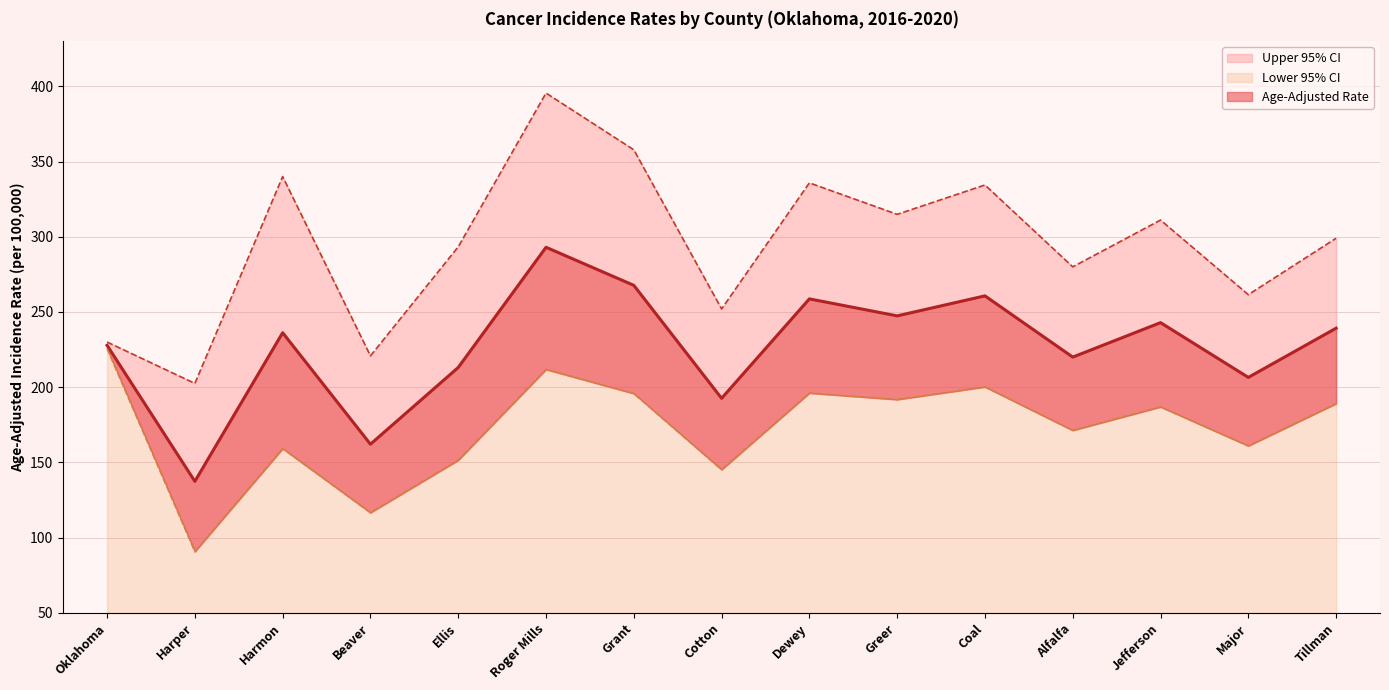

Reading left to right, what are all the values shown in this chart?

Age-Adjusted Rate: Oklahoma=227.8	Harper=137.4	Harmon=236.2	Beaver=162.1	Ellis=213.1	Roger Mills=293.0	Grant=267.7	Cotton=192.6	Dewey=258.7	Greer=247.4	Coal=260.7	Alfalfa=220.0	Jefferson=242.9	Major=206.5	Tillman=239.2
Lower 95% CI: Oklahoma=225.6	Harper=90.7	Harmon=159.2	Beaver=116.6	Ellis=151.5	Roger Mills=211.8	Grant=195.8	Cotton=145.2	Dewey=196.1	Greer=191.8	Coal=200.2	Alfalfa=171.3	Jefferson=186.9	Major=161.0	Tillman=189.1
Upper 95% CI: Oklahoma=230.0	Harper=202.5	Harmon=340.0	Beaver=220.8	Ellis=293.3	Roger Mills=395.5	Grant=357.8	Cotton=252.0	Dewey=335.8	Greer=314.9	Coal=334.4	Alfalfa=280.0	Jefferson=311.1	Major=261.5	Tillman=299.0